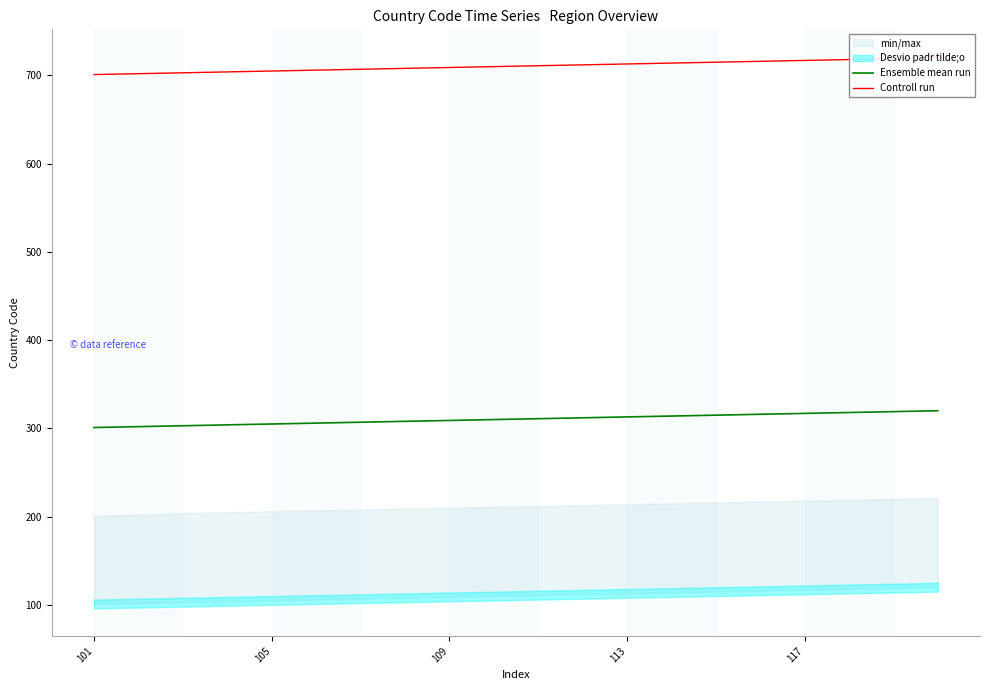

Which series has the largest range (max minus min)?

Controll run